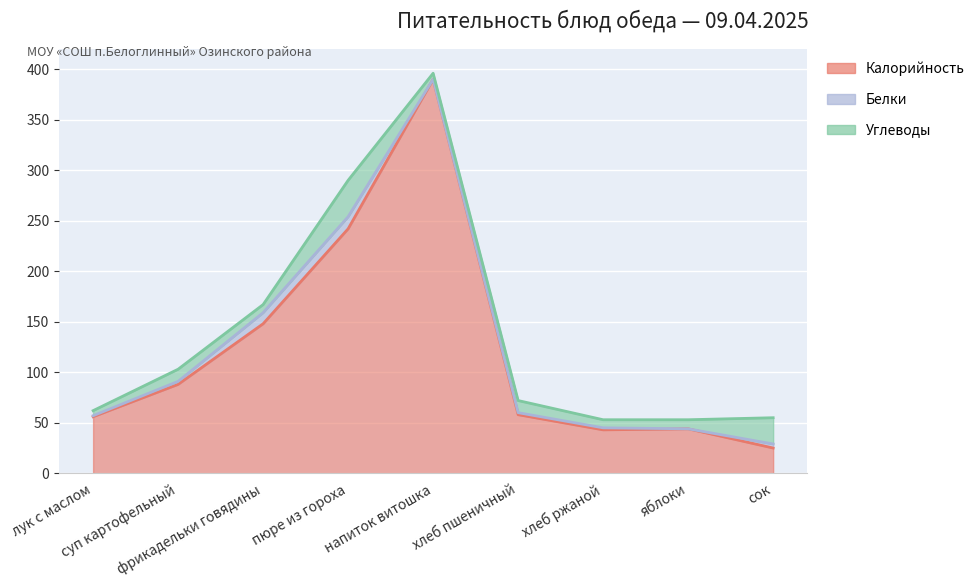

Rank the series at хлеб пшеничный from lowest to highest value.

Белки, Углеводы, Калорийность